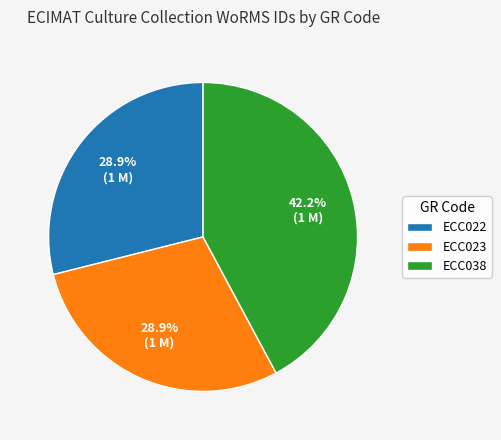

What portion of the pie excludes ECC038?

57.8%